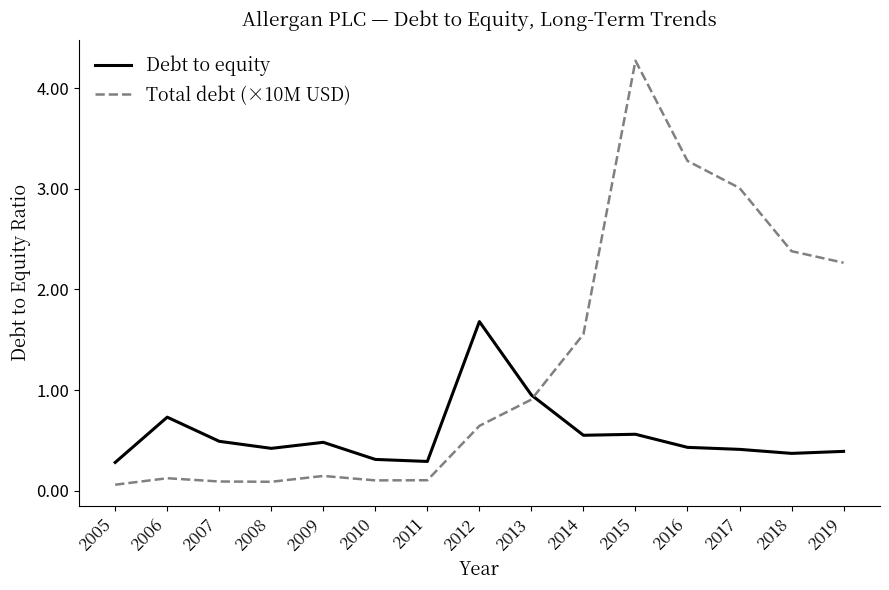

Rank the series at 2005 from highest to lowest value.

Debt to equity, Total debt (×10M USD)